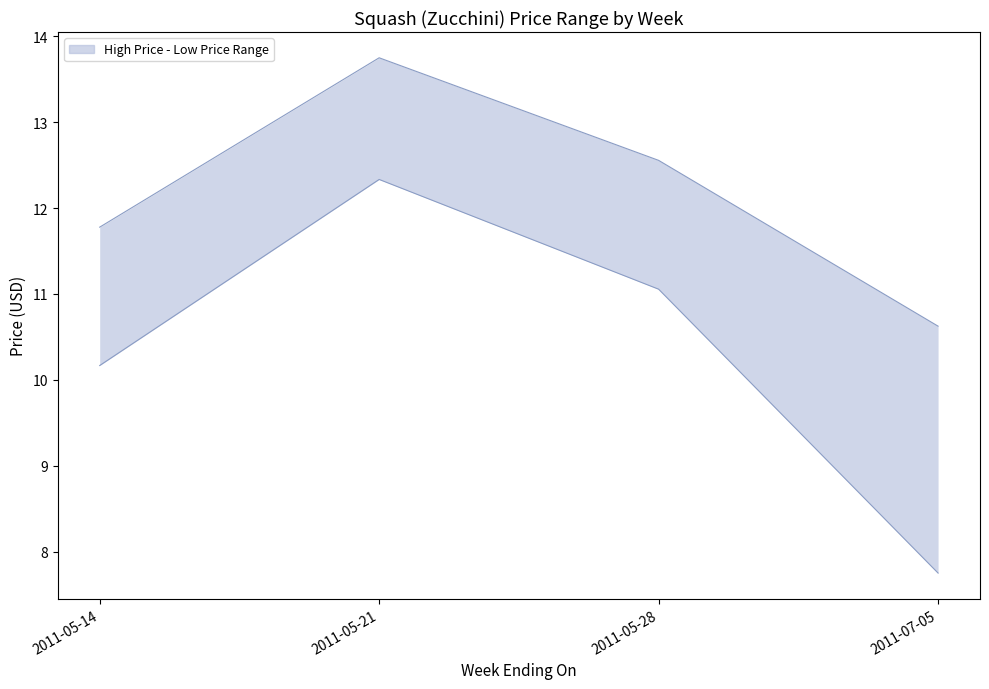

Where does the High Price series first go above 12?

2011-05-21